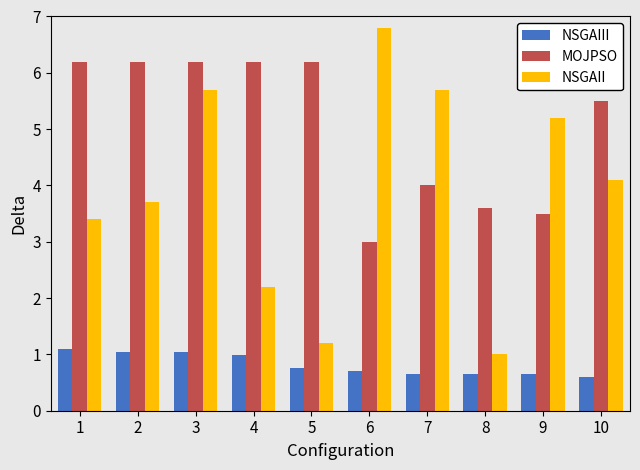

At how many categories does at least one series exceed 5?

9